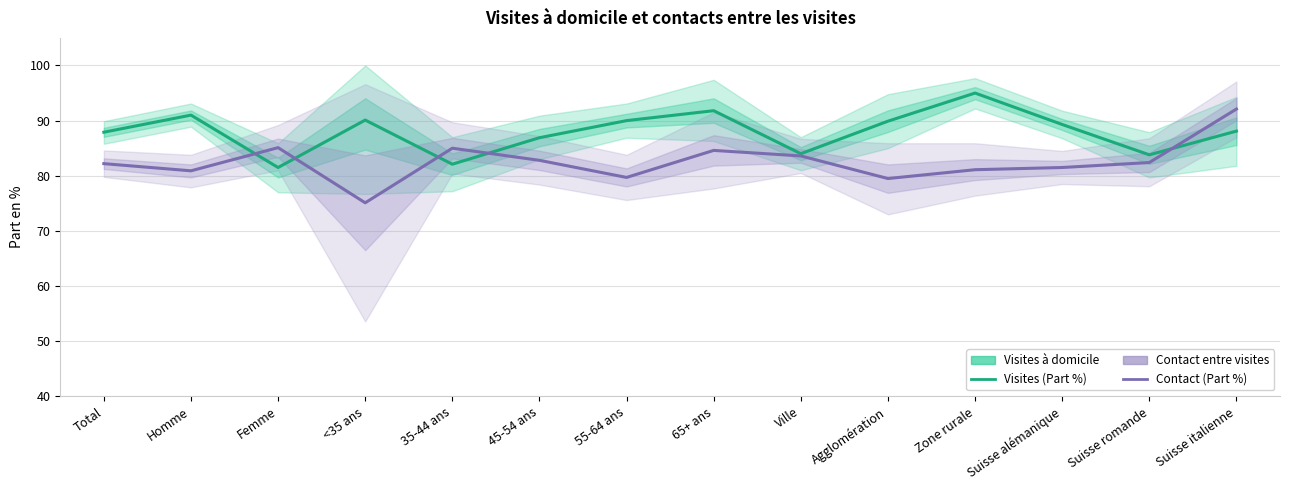

Where is Contact entre visites (Estimate) nearest to the value 83?

45-54 ans